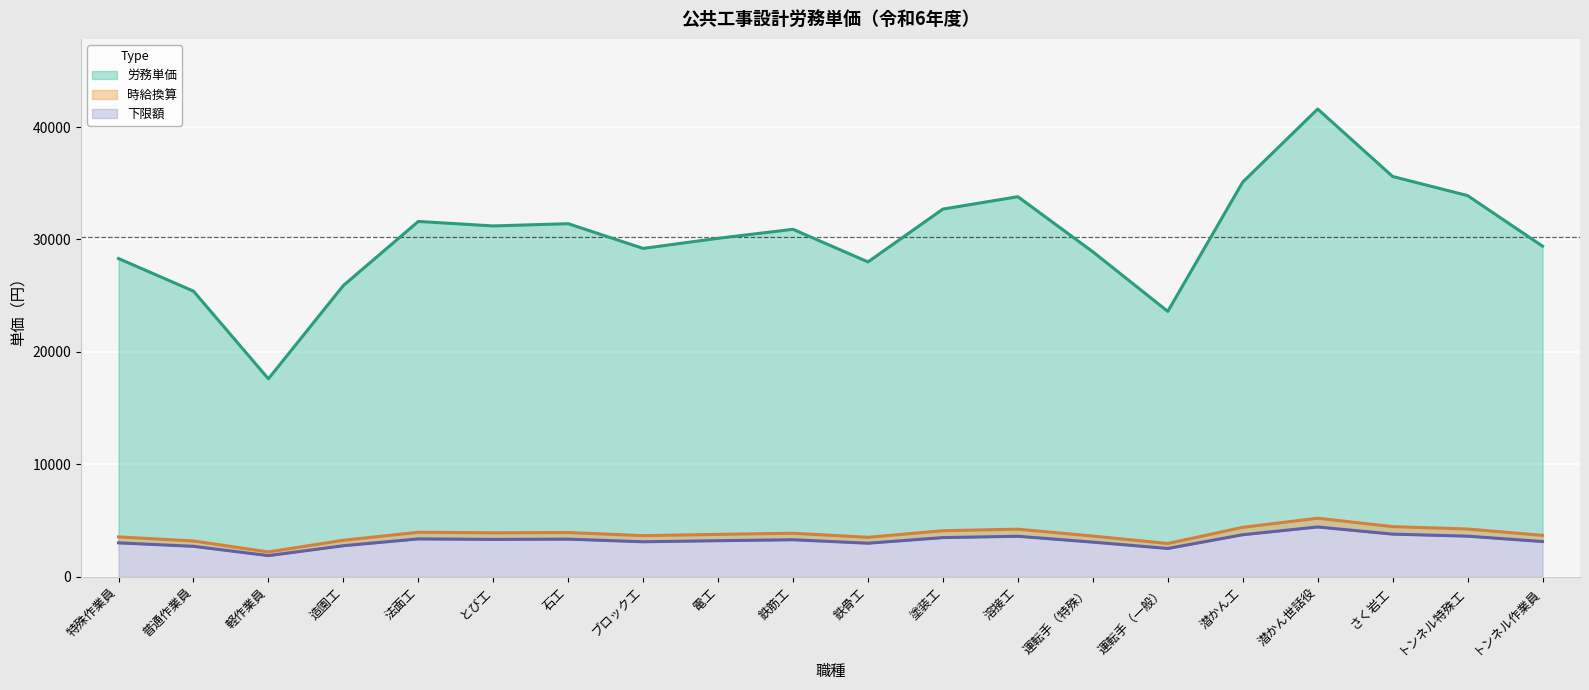

At 潜かん世話役, list the series in order from largest to smallest.

労務単価, 時給換算, 下限額